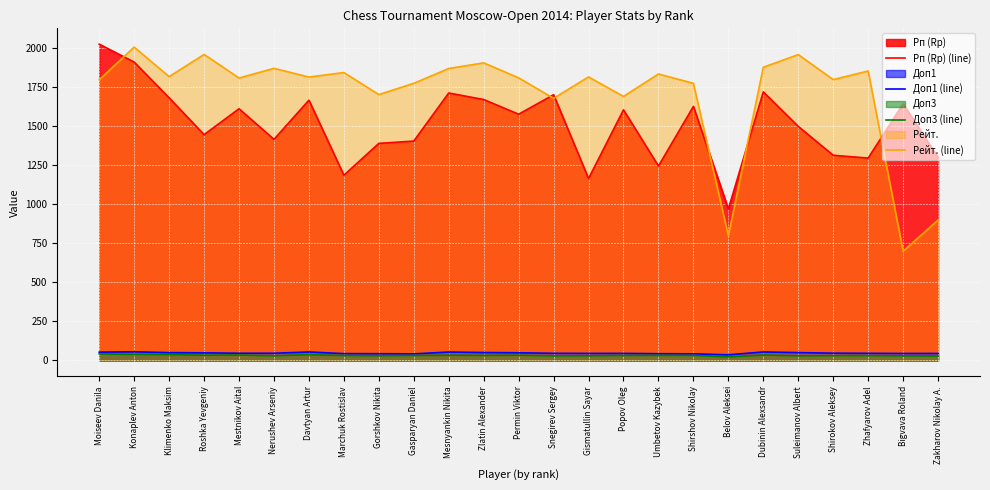

Read the Доп1 (line) value at Zakharov Nikolay A..

45.0